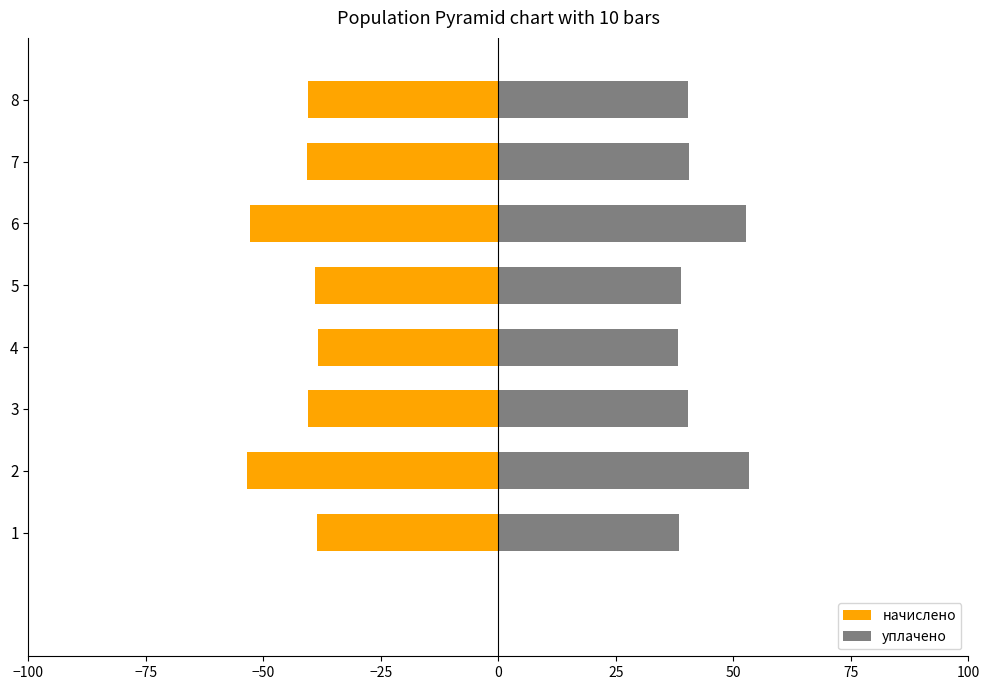

Does the chart contain any negative values?

Yes